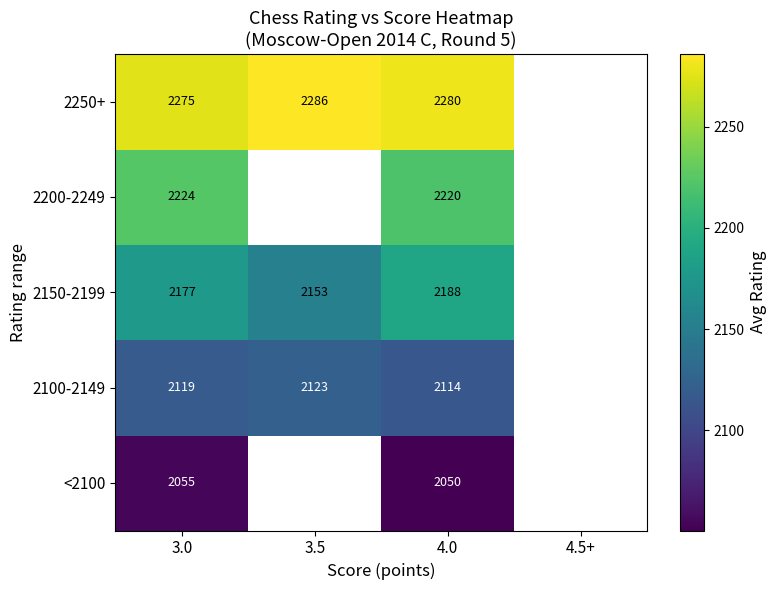

Which series has the largest range (max minus min)?

2150-2199